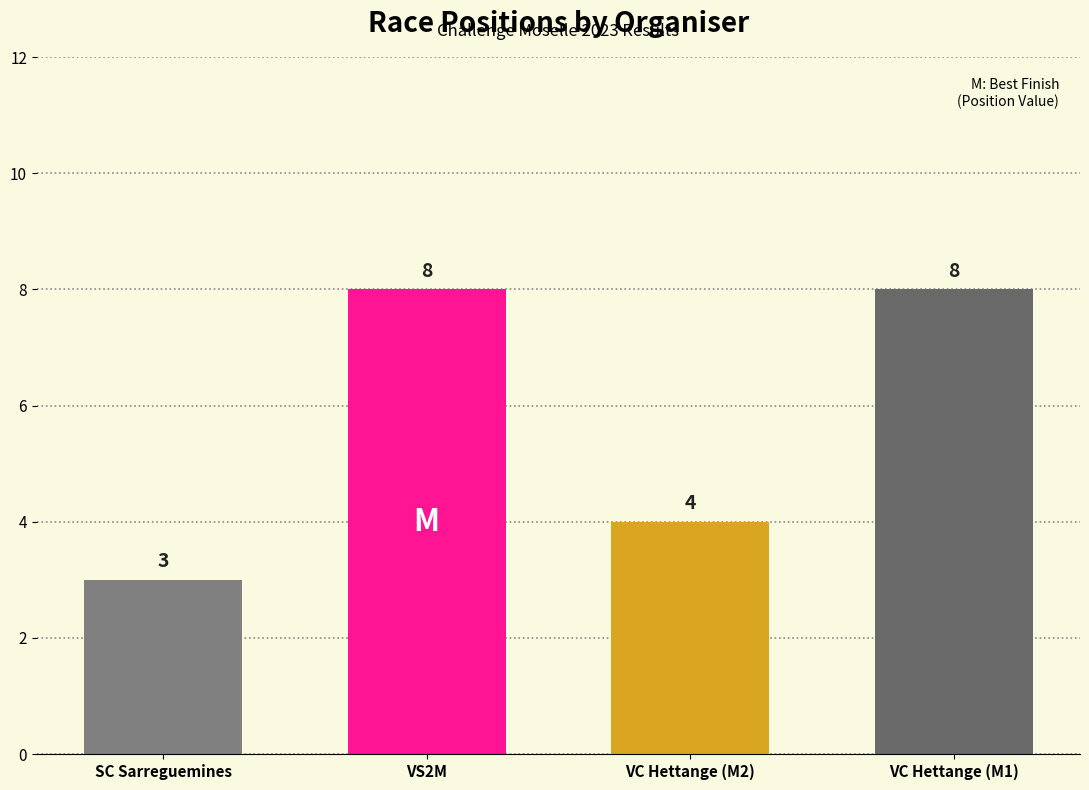

Approximately how many times larger is the value at VC Hettange (M2) compared to SC Sarreguemines?

1.3